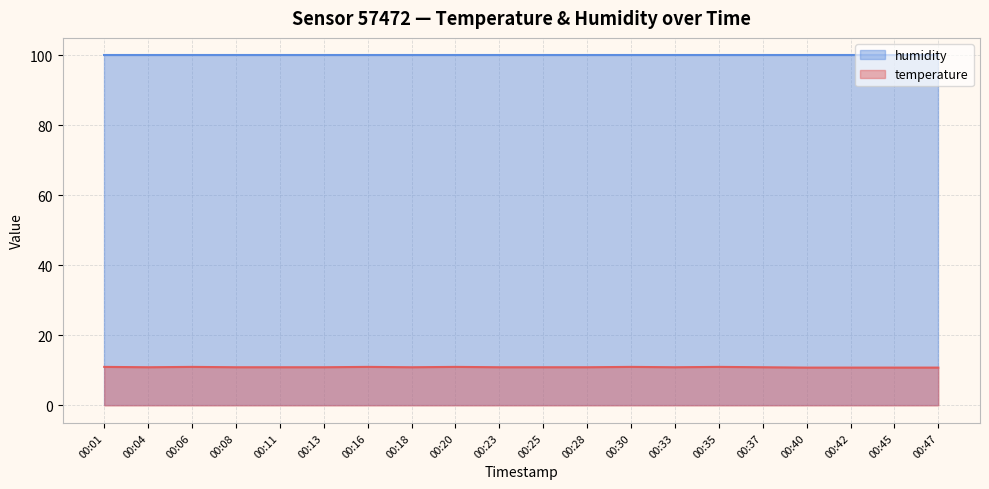

The chart shows a value of 5.0 at 00:04. True or false?

False